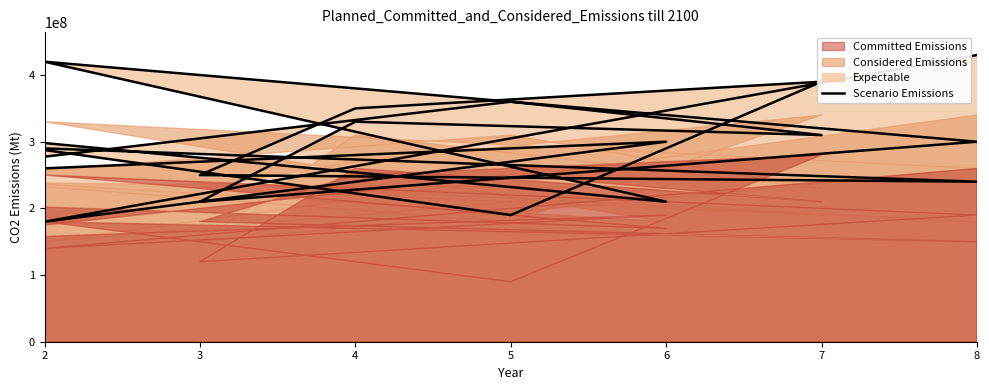

What is the difference between the second highest and minimum values?

240000000